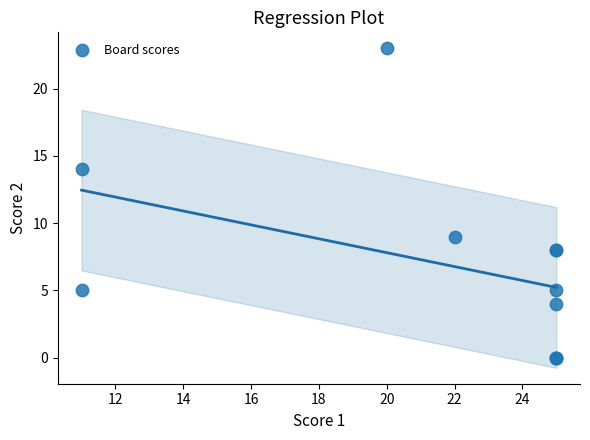

What Y value in the scatter plot is closest to 11?

9